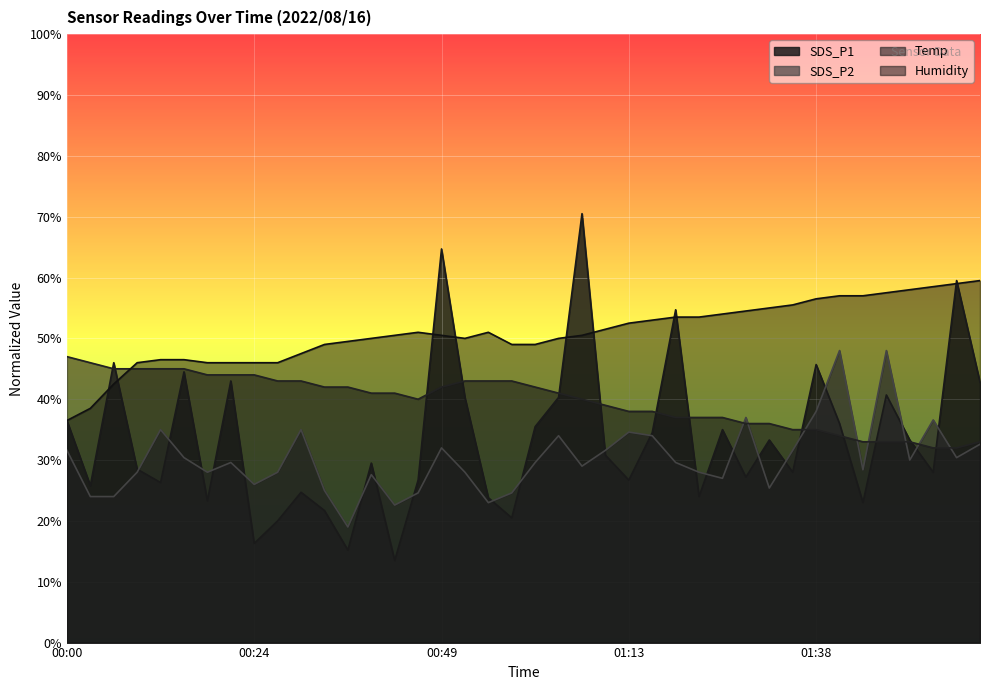

What are all the series names shown in the legend?

SDS_P1, SDS_P2, Temp, Humidity